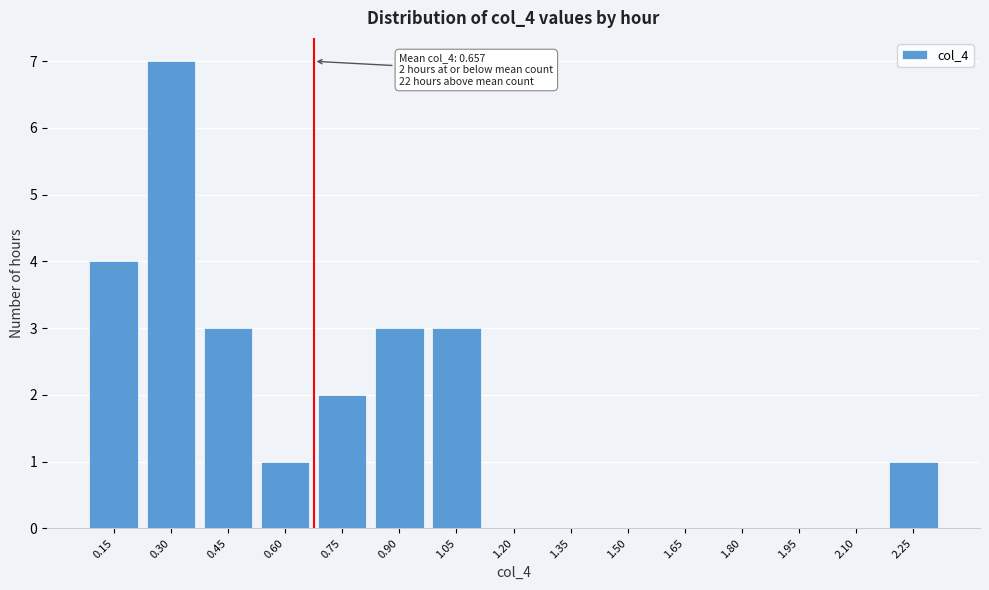

Reading left to right, transcribe all the data shown in this chart.

0.15=4	0.30=7	0.45=3	0.60=1	0.75=2	0.90=3	1.05=3	1.20=0	1.35=0	1.50=0	1.65=0	1.80=0	1.95=0	2.10=0	2.25=1